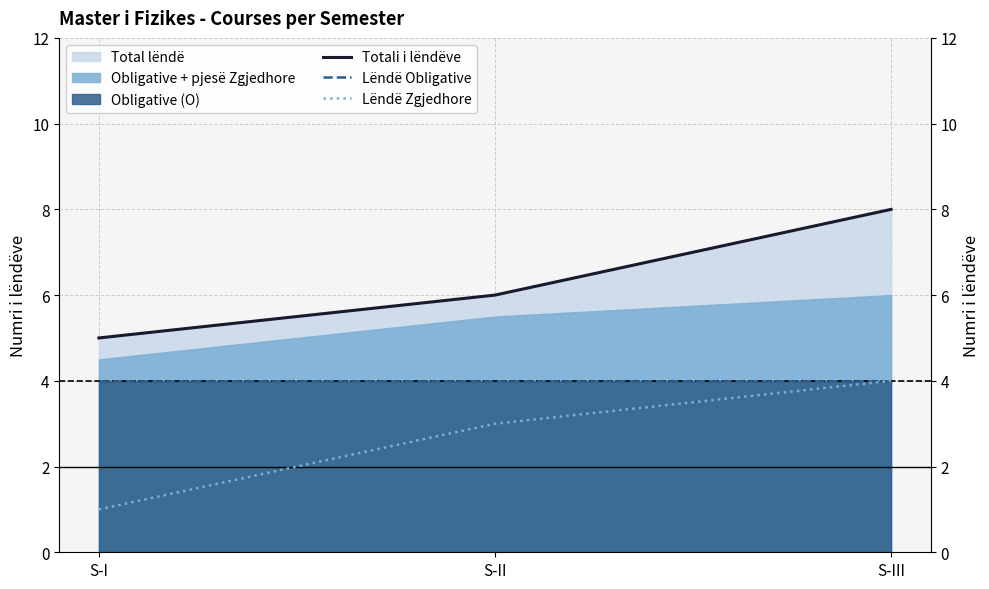

Which series changed the most between S-I and S-II?

Lëndë Zgjedhore